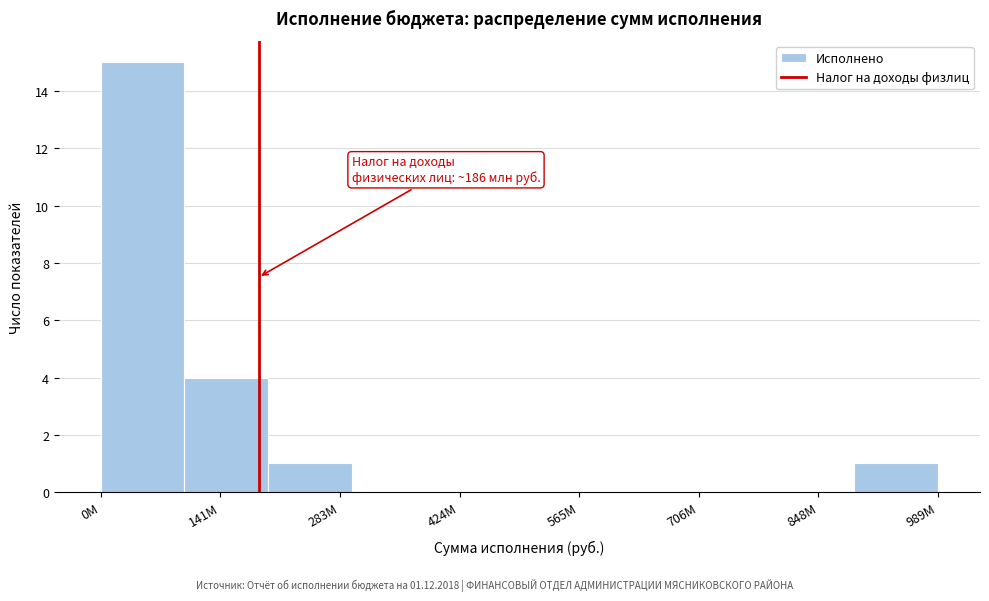

Which range on the x-axis has the tallest bar?

0 to 100